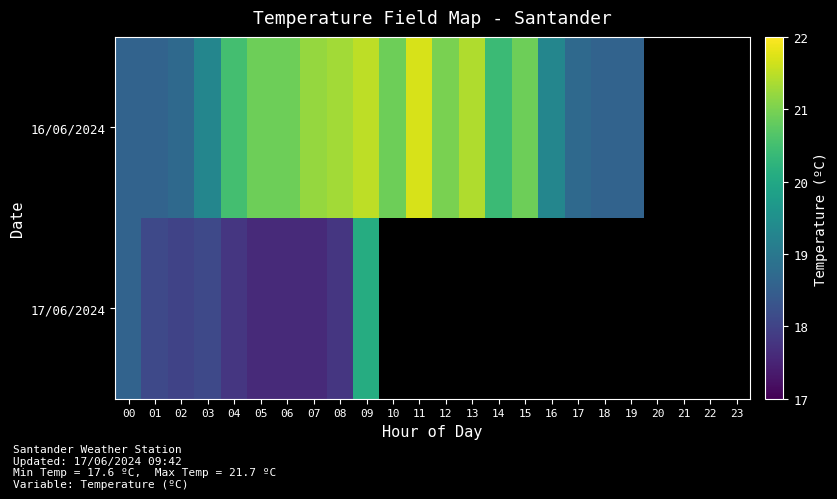

At 05, list the series in order from smallest to largest.

17/06/2024, 16/06/2024